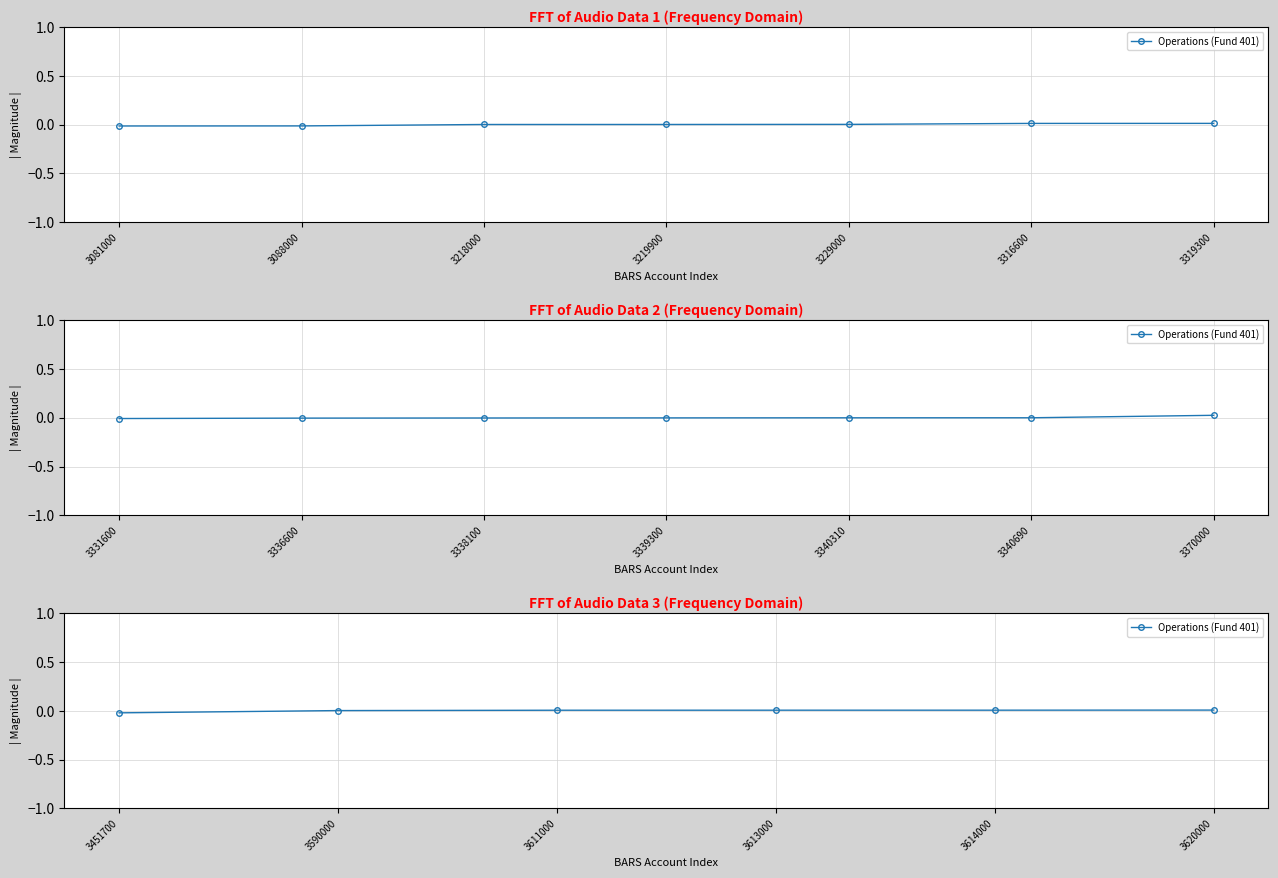

At which category does the chart reach its minimum across all series?

3451700